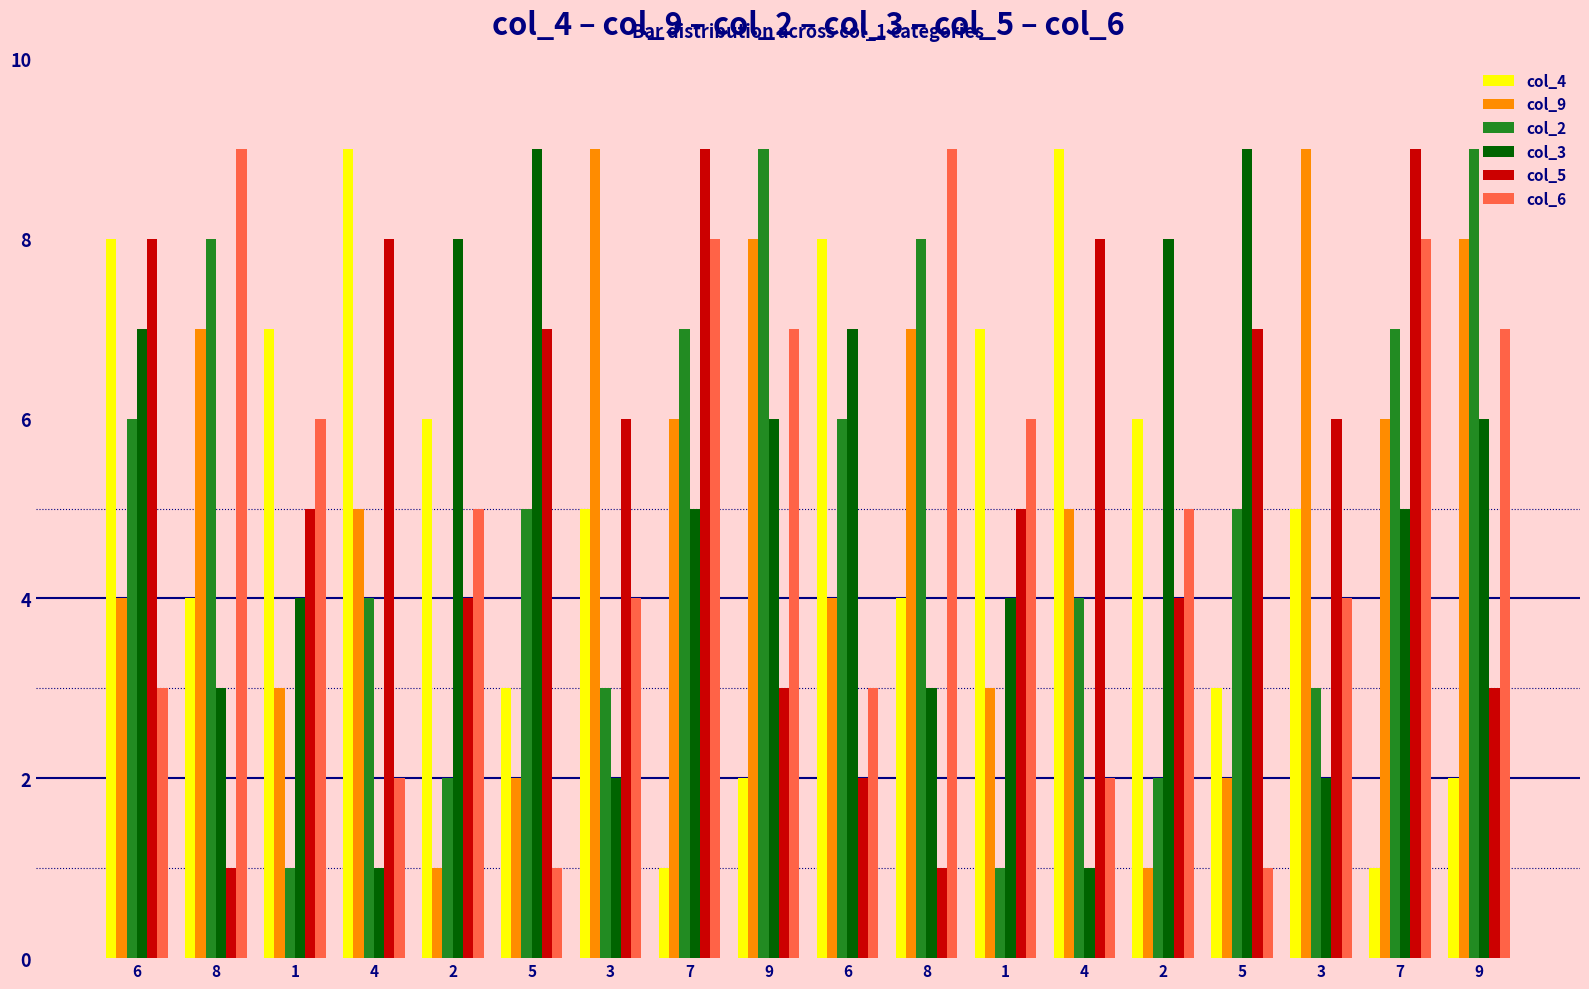

How many series are shown in this chart?

6